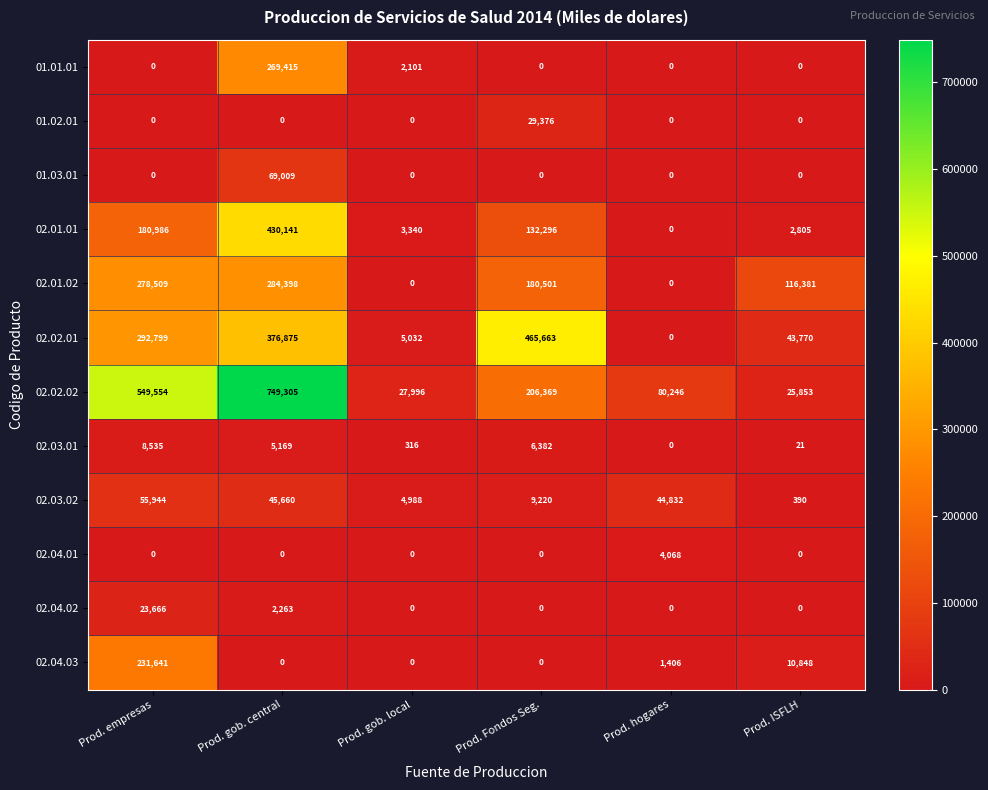

Is it true that 02.02.02 equals 123894 at Prod. hogares?

False